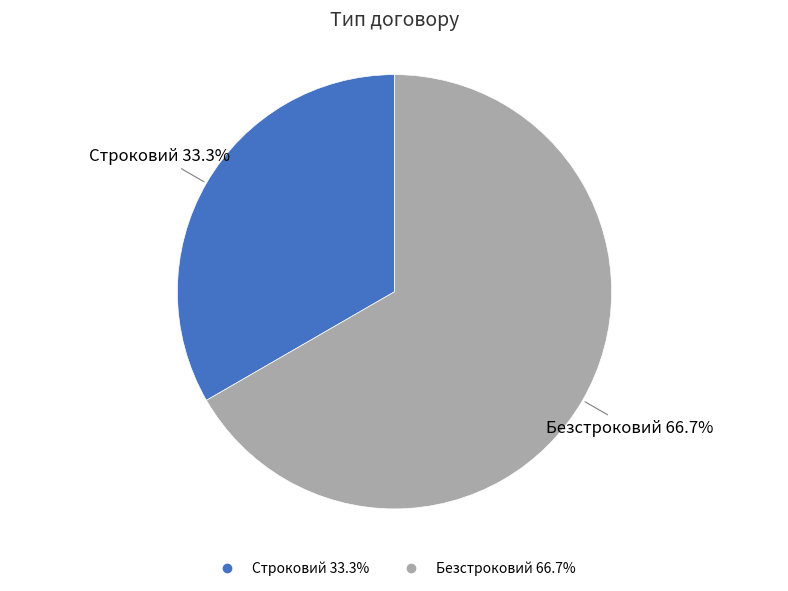

True or false: Безстроковий accounts for 54% of the total.

False